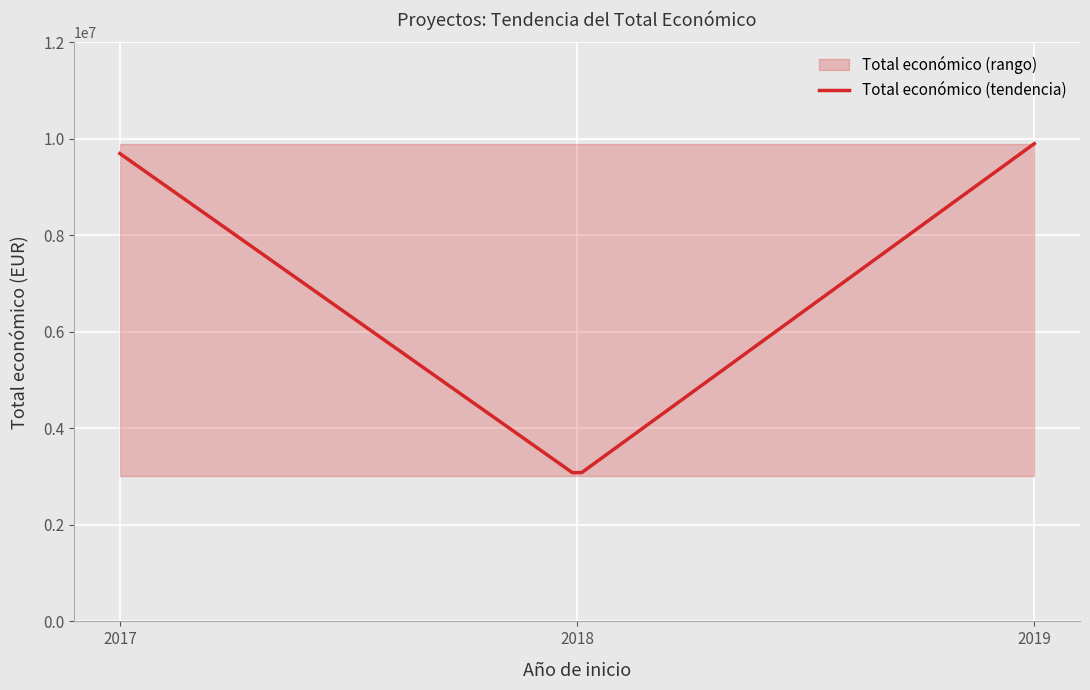

What is the maximum value for Total económico (tendencia)?

9900193.0